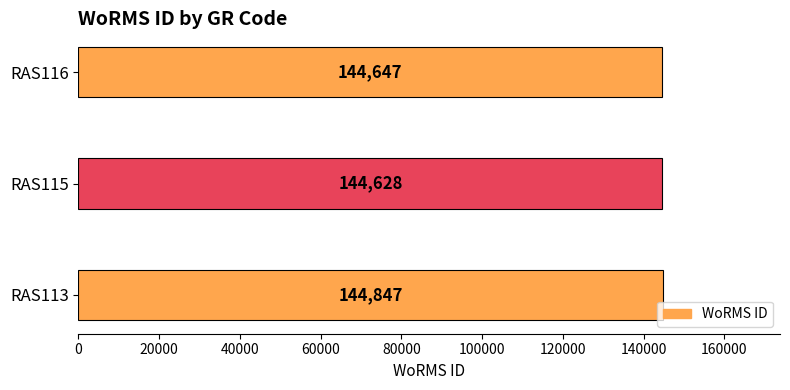

How many bars are there in total?

3